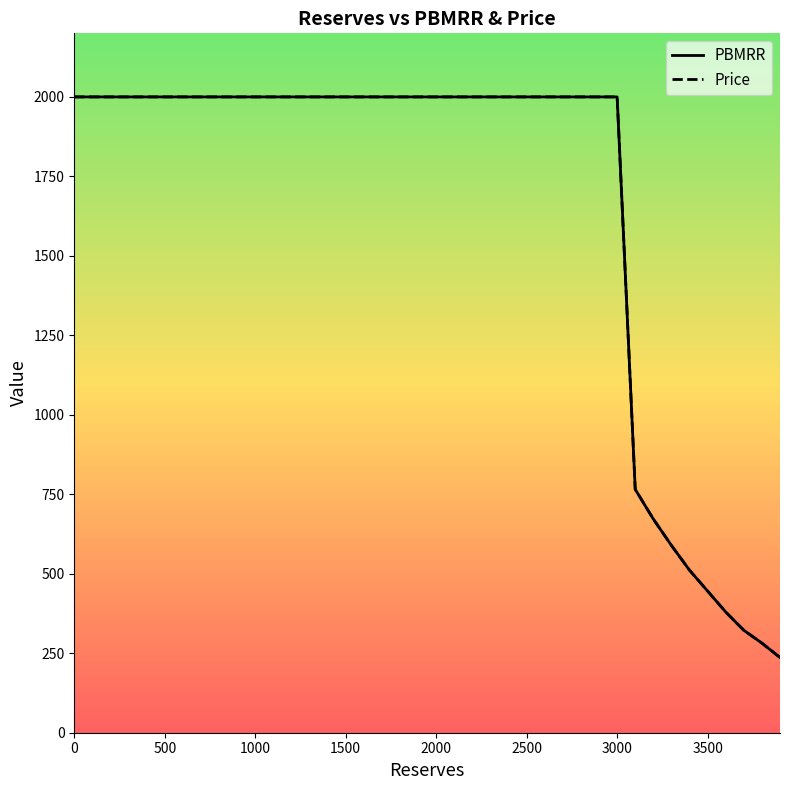

What is the sum of all PBMRR values?

66203.9